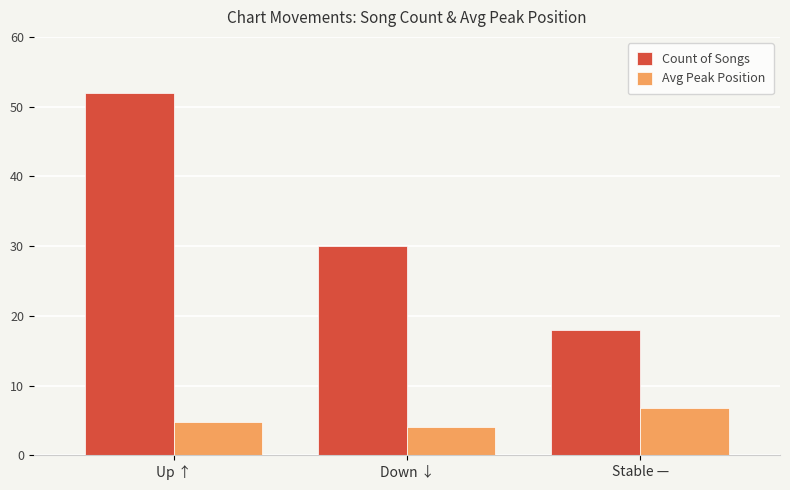

True or false: Avg Peak Position has a value of 6.8 at Stable —.

True